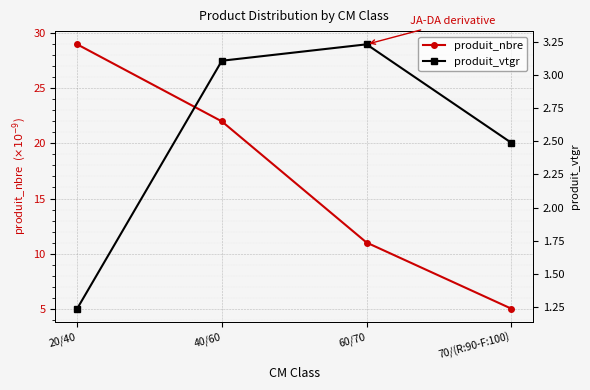

What is the approximate value of produit_vtgr at 20/40?

1.2